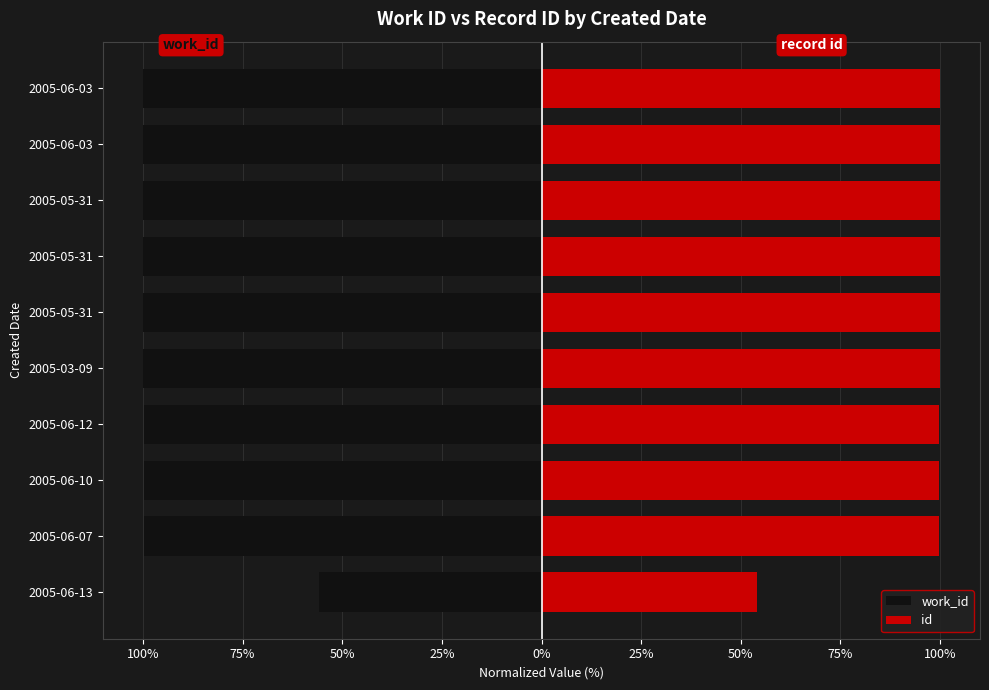

What is the spread (max minus min) of values at 25%?

199.6